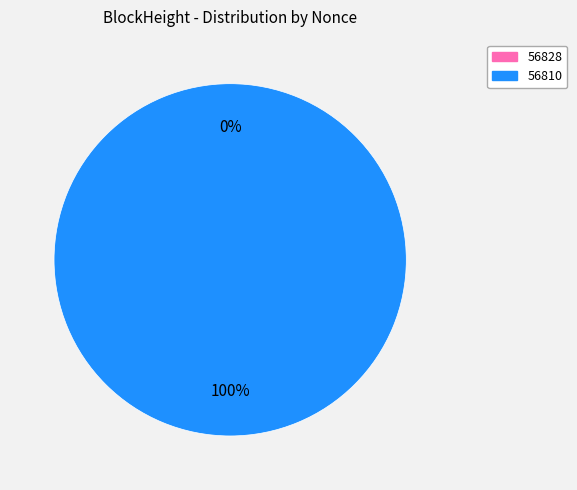

To the nearest percent, what is the difference between the largest and smallest slice percentages?

100%